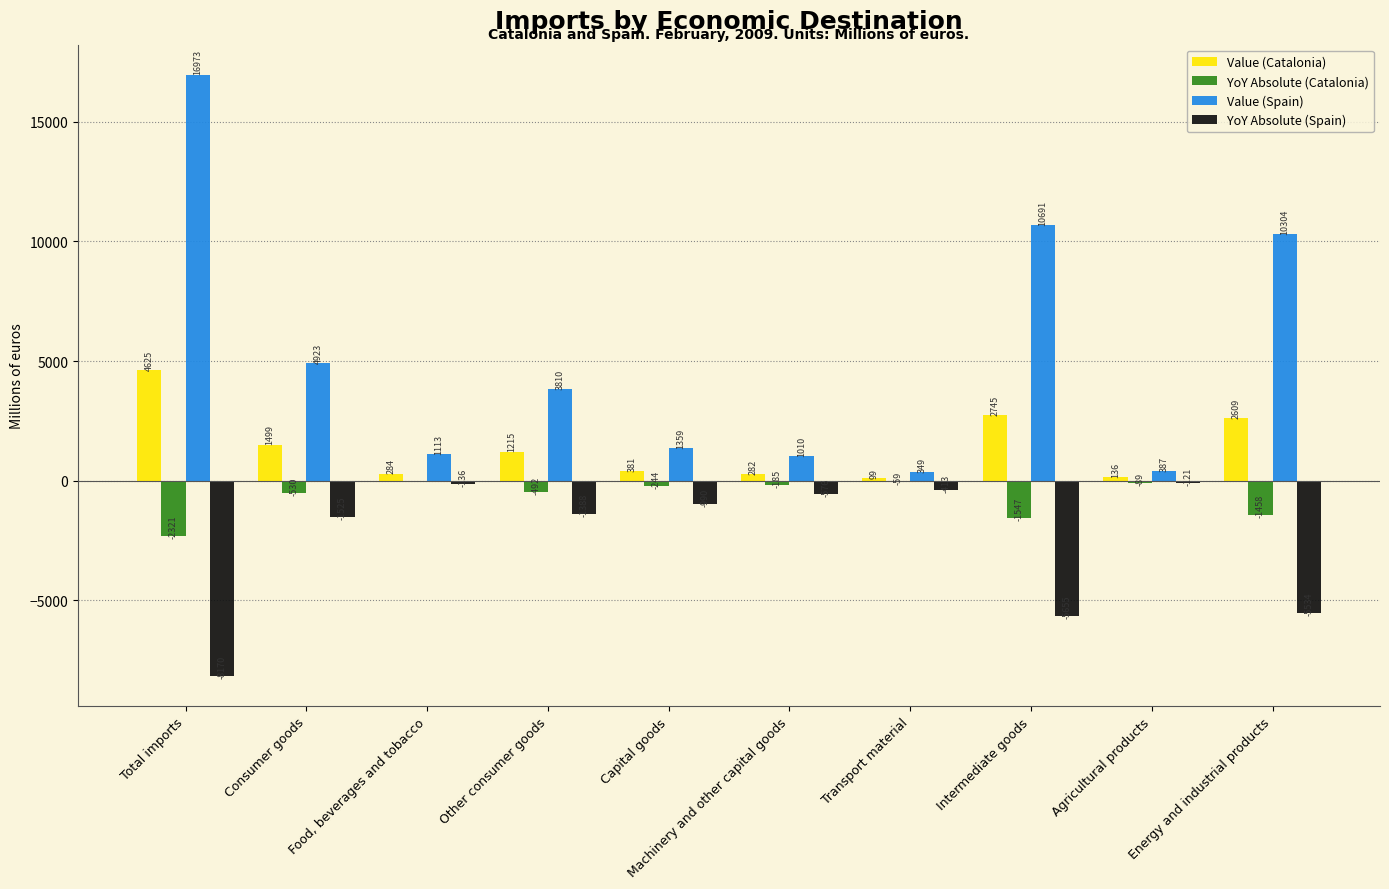

Read the YoY Absolute (Spain) value at Energy and industrial products.

-5534.0